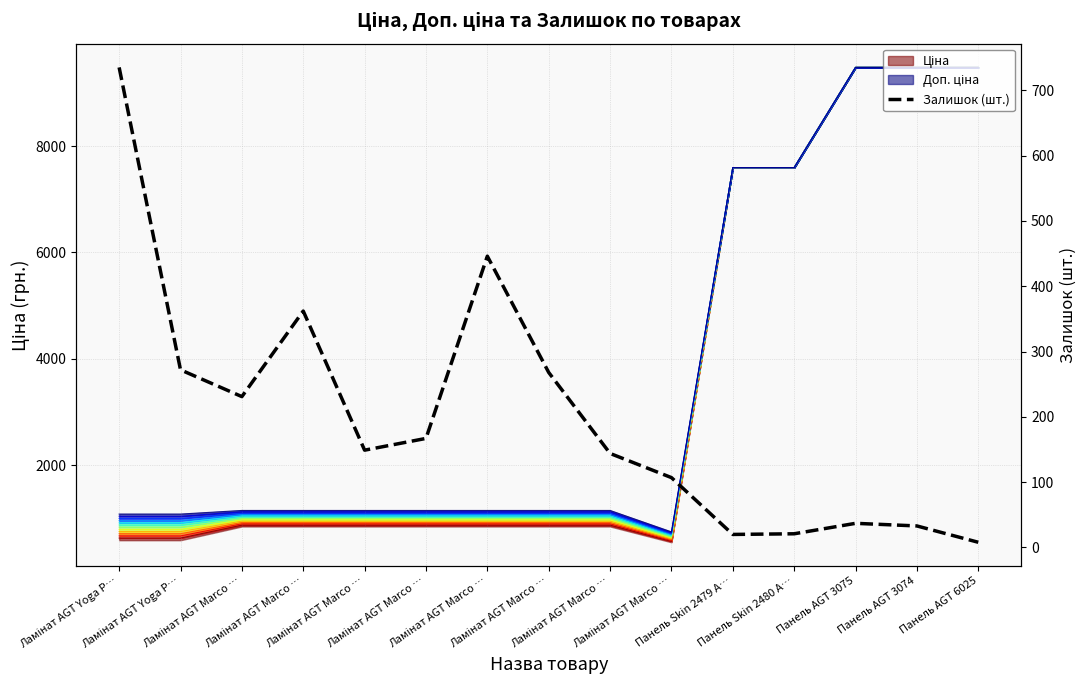

Reading left to right, what are all the values shown in this chart?

735	272	231	362	149	167	446	268	144	107	20	21	37	33	8